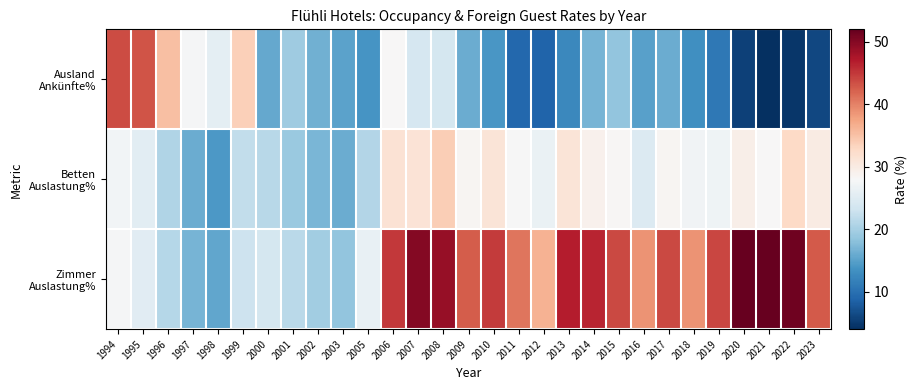

What is the smallest value displayed?

4.0